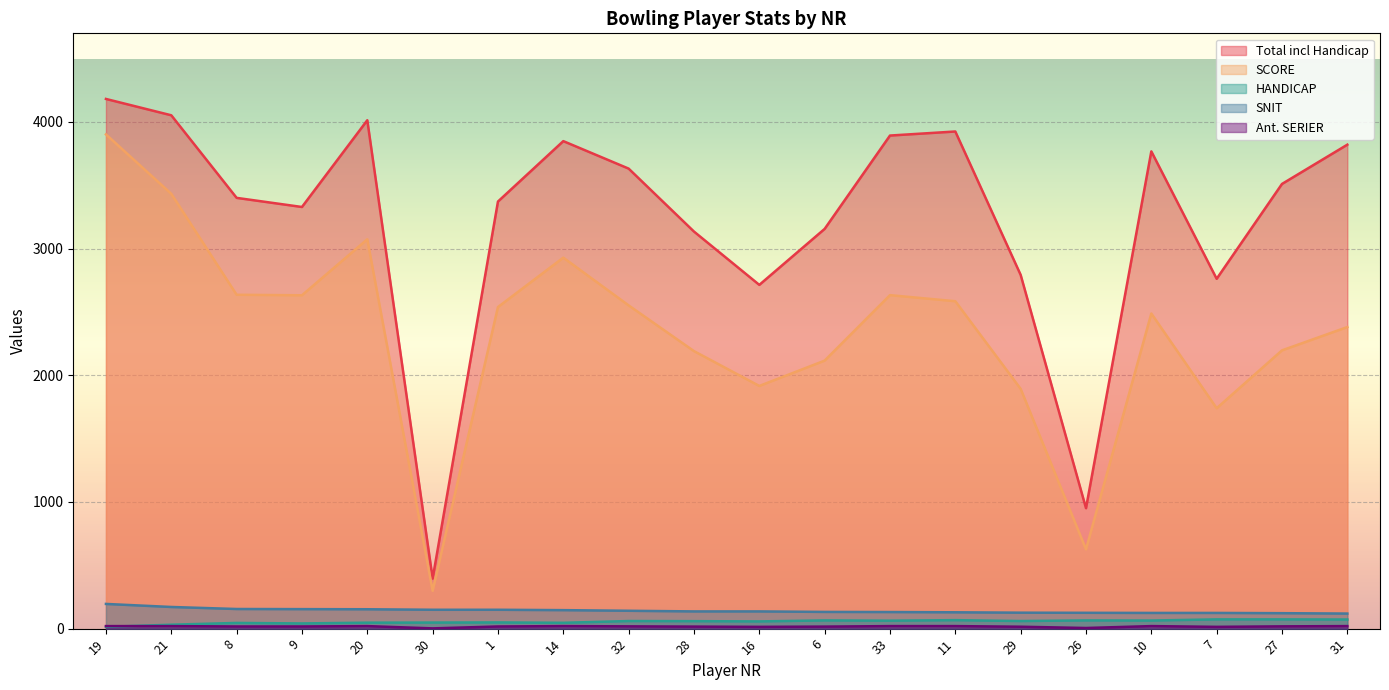

Reading left to right, extract all data points from this chart.

Total incl Handicap: 4182	4053	3401	3329	4014	395	3372	3849	3632	3135	2714	3156	3893	3925	2793	951	3768	2762	3511	3821
SCORE: 3902	3433	2636	2632	3074	299	2539	2929	2552	2191	1916	2116	2633	2585	1893	626	2488	1740	2197	2381
HANDICAP: 14	31	45	41	47	48	49	46	60	59	57	65	63	67	60	65	64	73	73	72
SNIT: 195	171	155	154	153	149	149	146	141	136	136	132	131	129	126	125	124	124	122	119
Ant. SERIER: 20	20	17	17	20	2	17	20	18	16	14	16	20	20	15	5	20	14	18	20